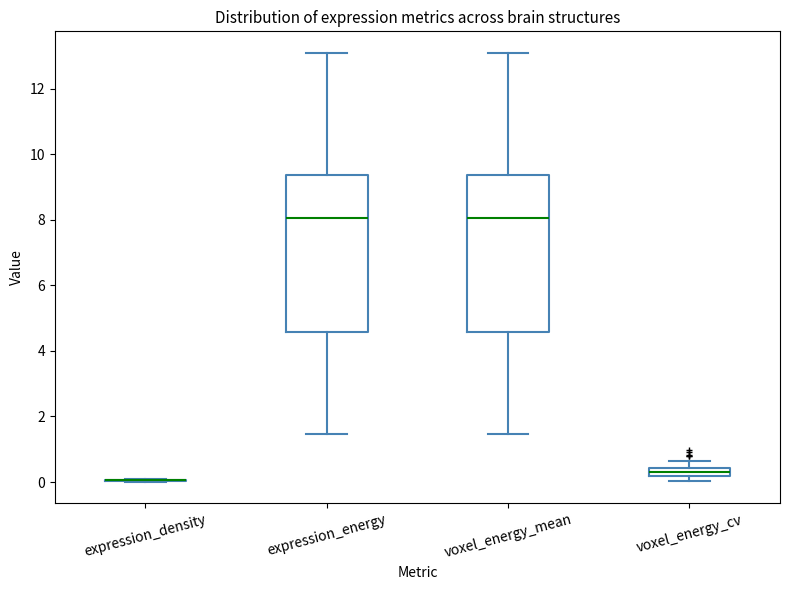

Where does the lower whisker of the box for voxel_energy_mean end on the y-axis? The values are not printed on the chart, so give them approximately, as read against the axis.

1.4